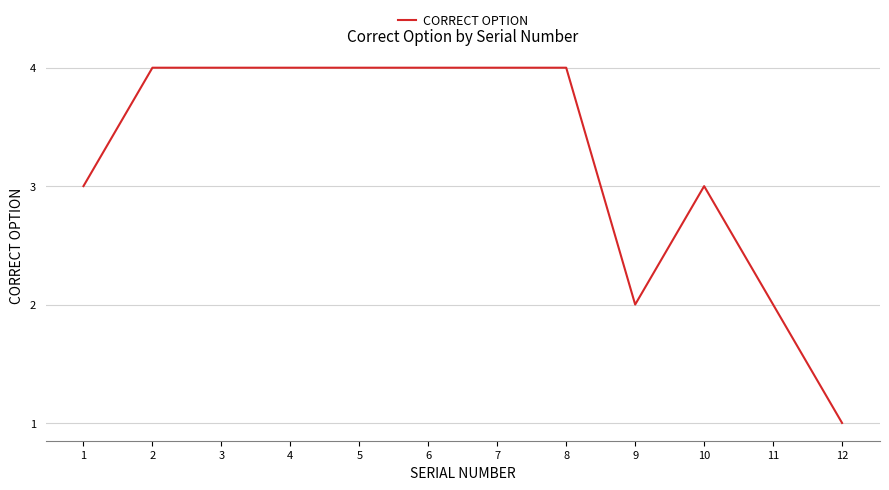

The value at 6 is 4. True or false?

True